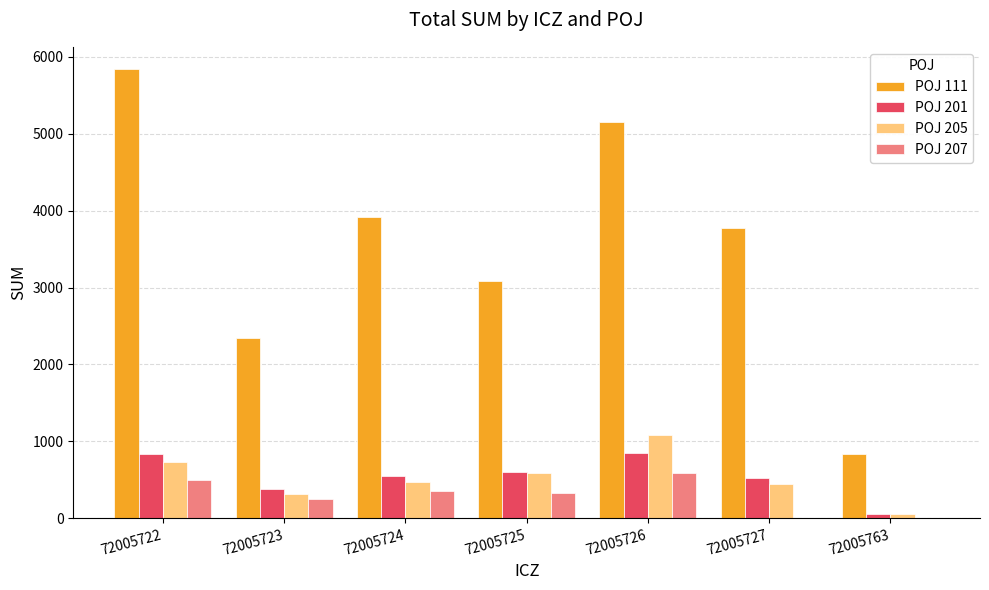

How many groups of bars are there?

7